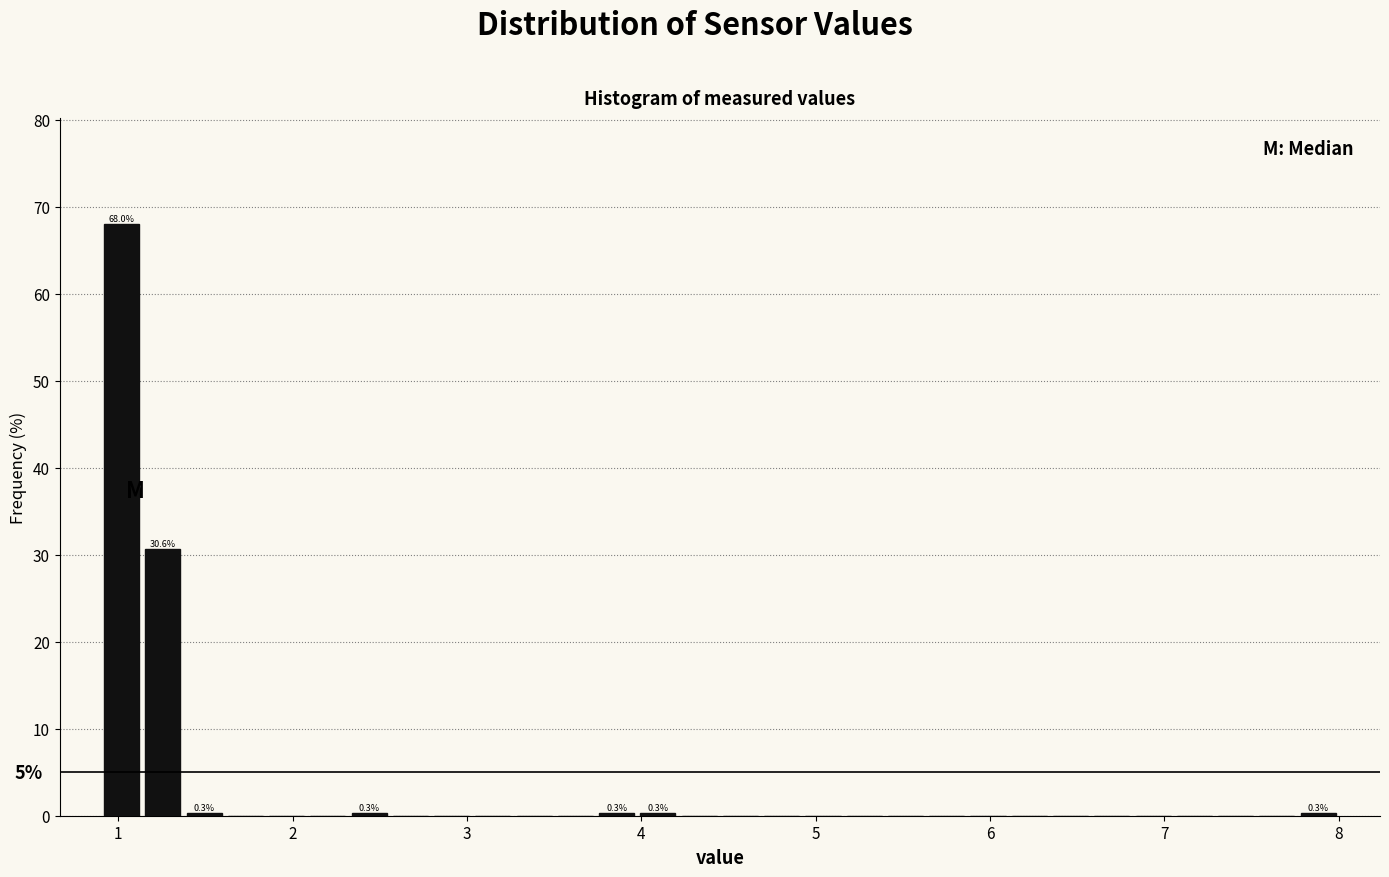

Around what value on the x-axis is the tallest bar? Give the approximate position of its centre, as read against the axis.

1.0